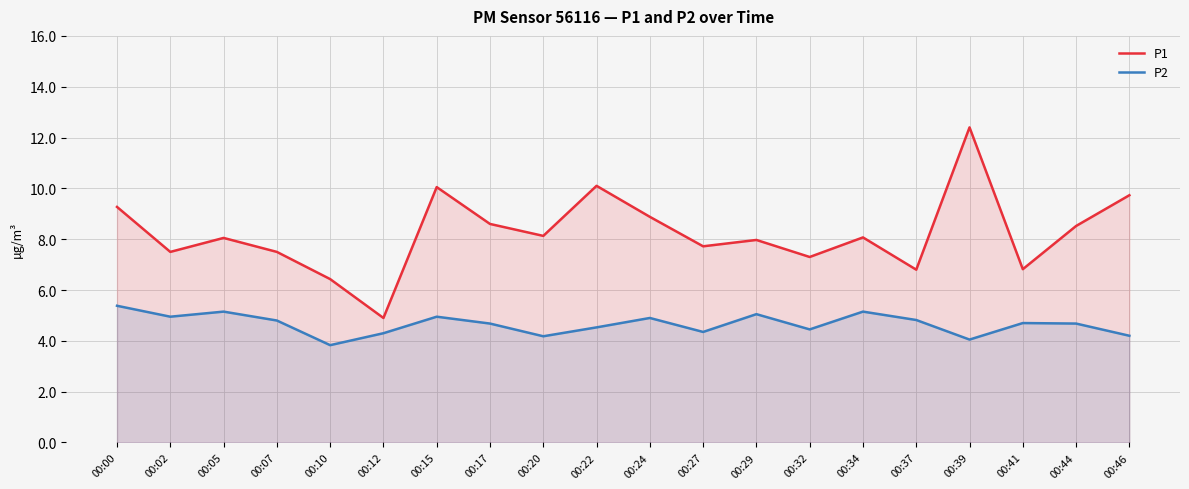

What is the maximum value for P1?

12.4